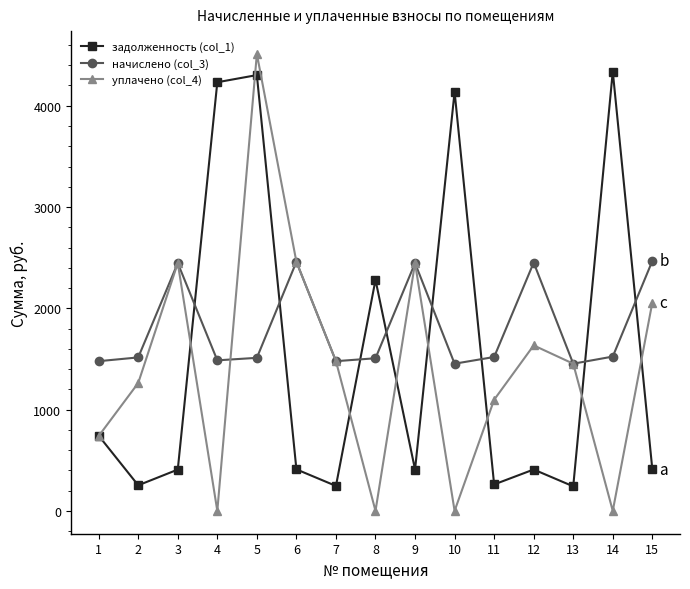

Between which two adjacent categories do задолженность (col_1) and начислено (col_3) first intersect?

3 and 4